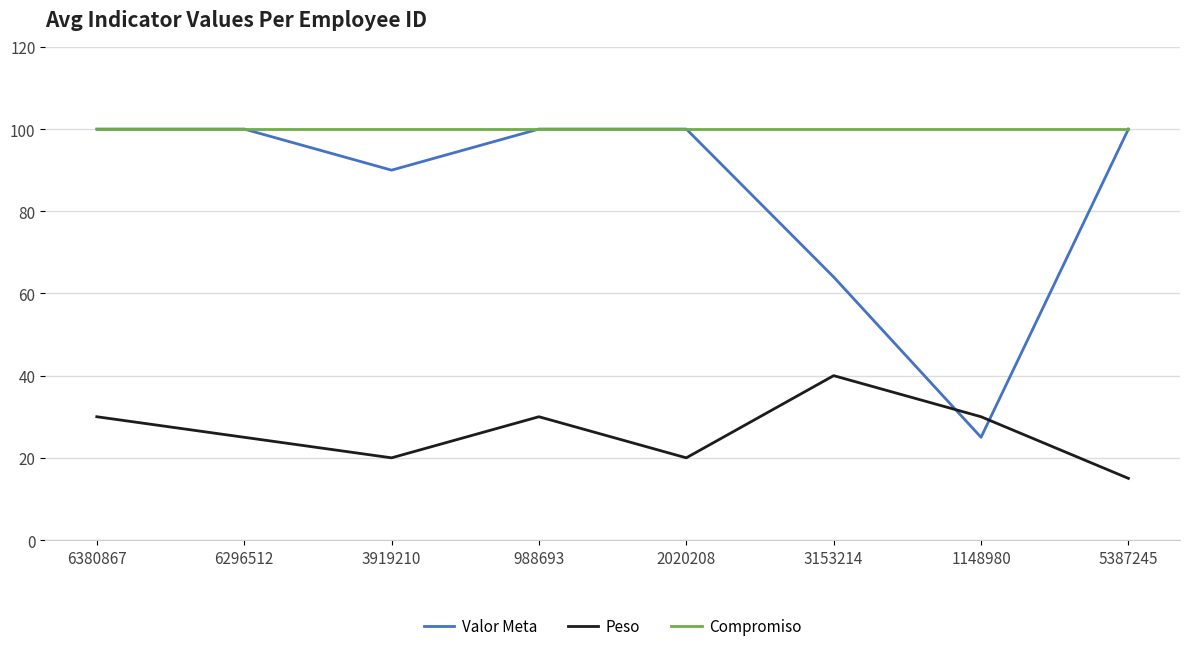

Which category has the lowest value across all series?

5387245